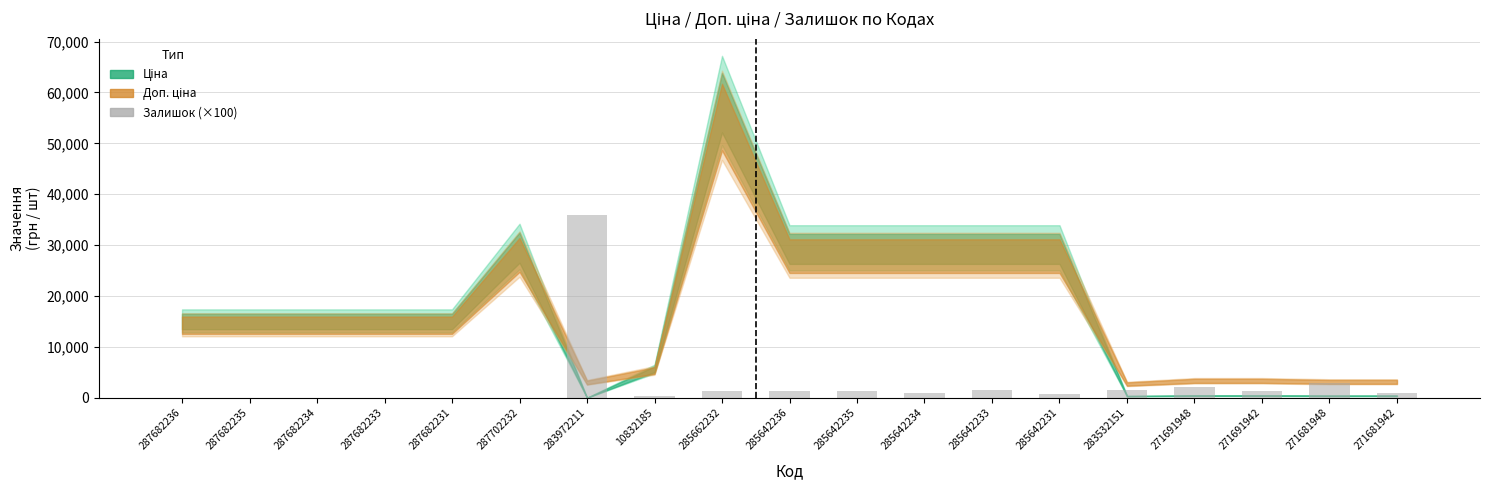

Between 287702232 and 285642233, which is larger?

285642233